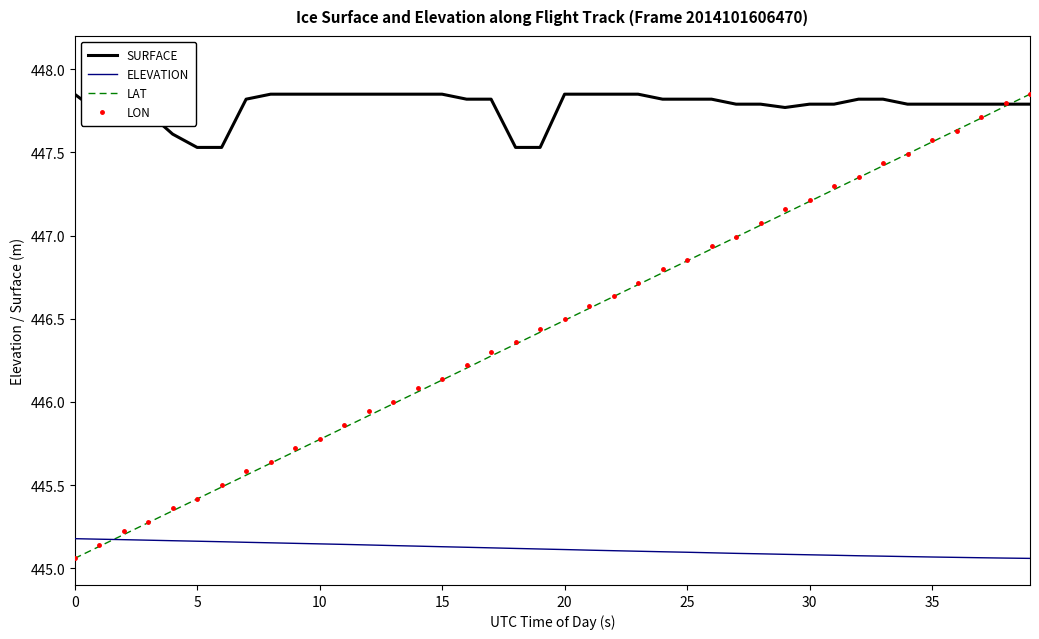

Which series has the largest total across all categories?

SURFACE